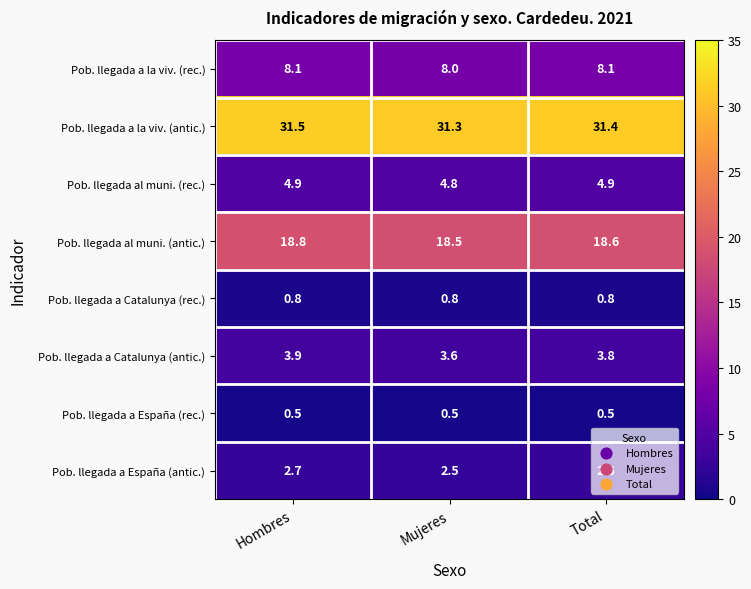

Is it true that Pob. llegada a España (antic.) equals 1.5 at Total?

False